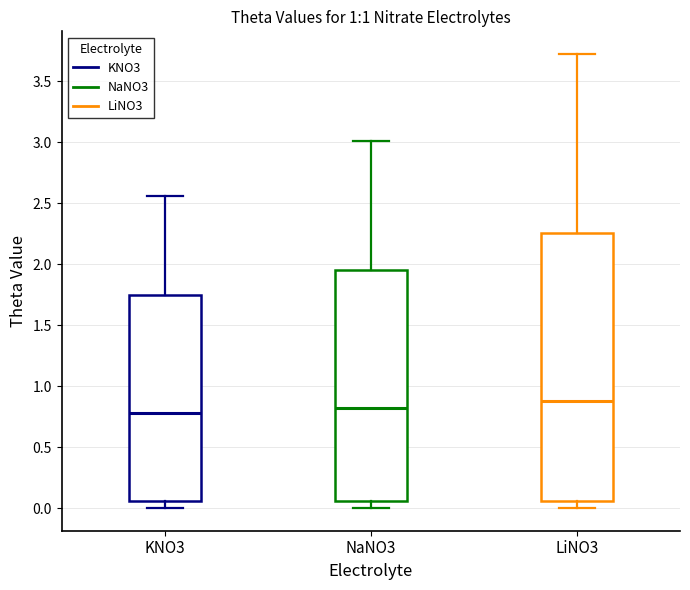

Which box is the tallest, from its lower edge to its upper edge?

LiNO3